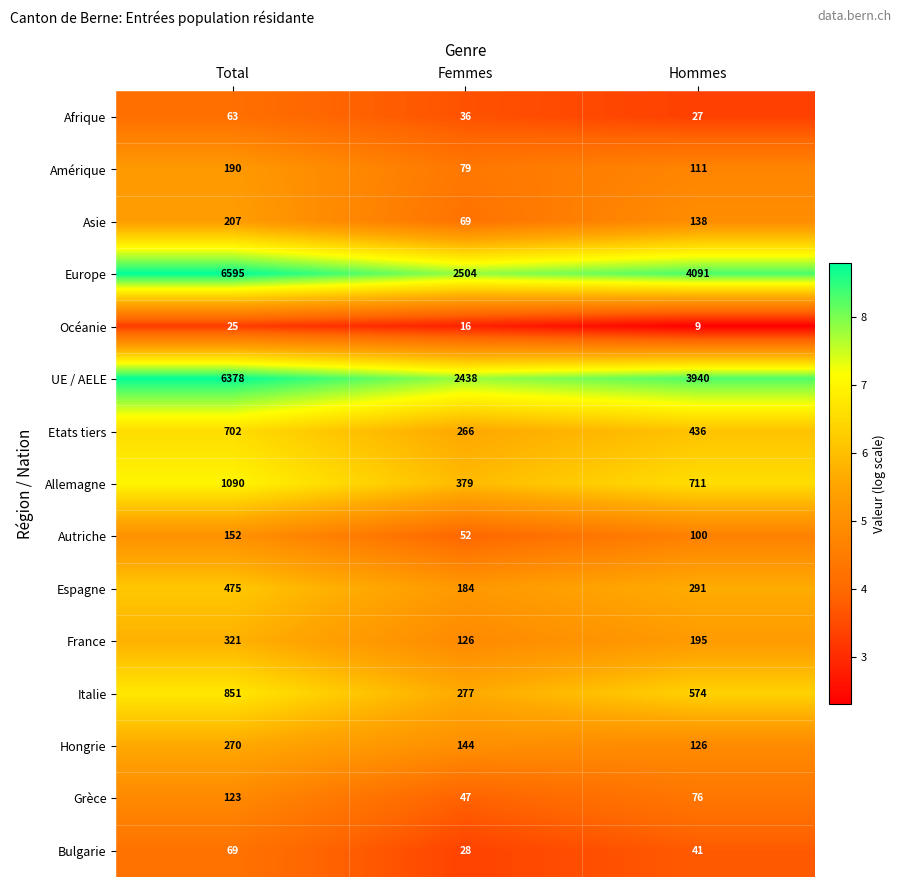

What is the spread (max minus min) of values at Femmes?

2488